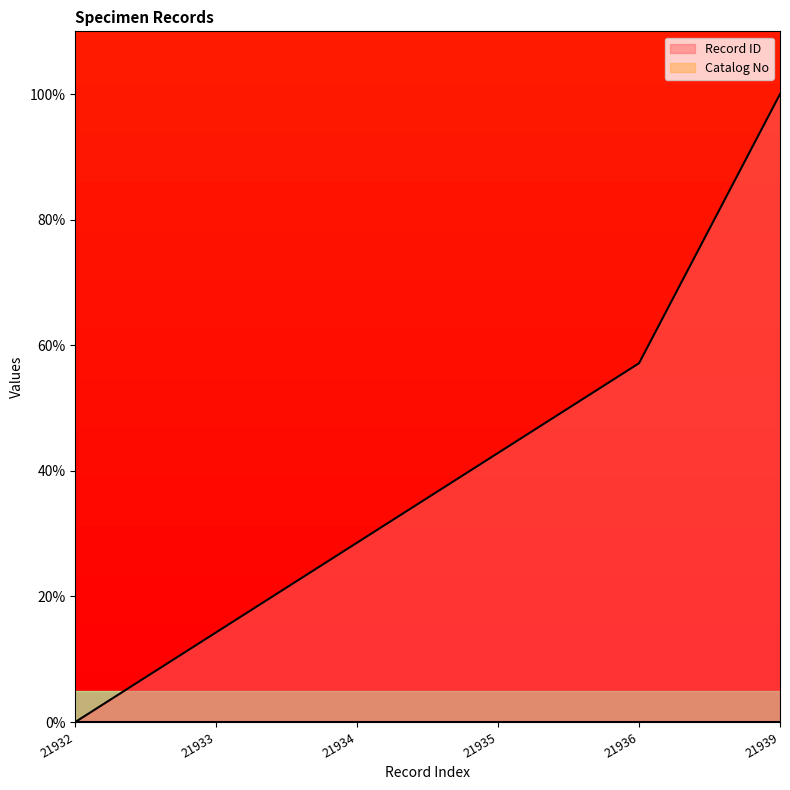

The value at 21935 is 42.9. True or false?

True